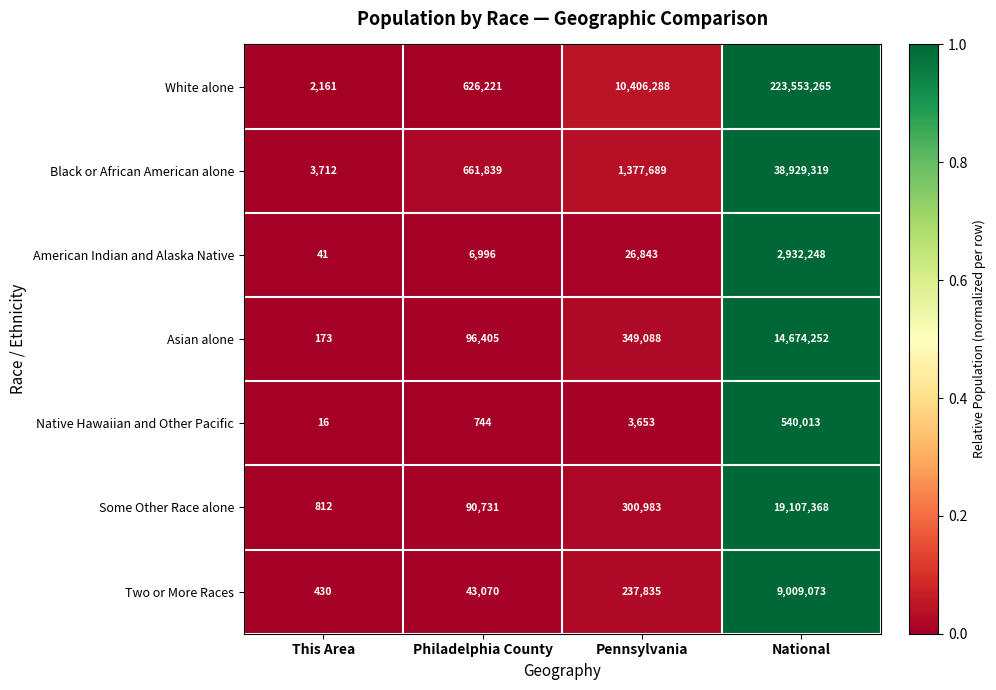

Reading left to right, what are all the values shown in this chart?

White alone: This Area=2161	Philadelphia County=626221	Pennsylvania=10406288	National=223553265
Black or African American alone: This Area=3712	Philadelphia County=661839	Pennsylvania=1377689	National=38929319
American Indian and Alaska Native: This Area=41	Philadelphia County=6996	Pennsylvania=26843	National=2932248
Asian alone: This Area=173	Philadelphia County=96405	Pennsylvania=349088	National=14674252
Native Hawaiian and Other Pacific: This Area=16	Philadelphia County=744	Pennsylvania=3653	National=540013
Some Other Race alone: This Area=812	Philadelphia County=90731	Pennsylvania=300983	National=19107368
Two or More Races: This Area=430	Philadelphia County=43070	Pennsylvania=237835	National=9009073